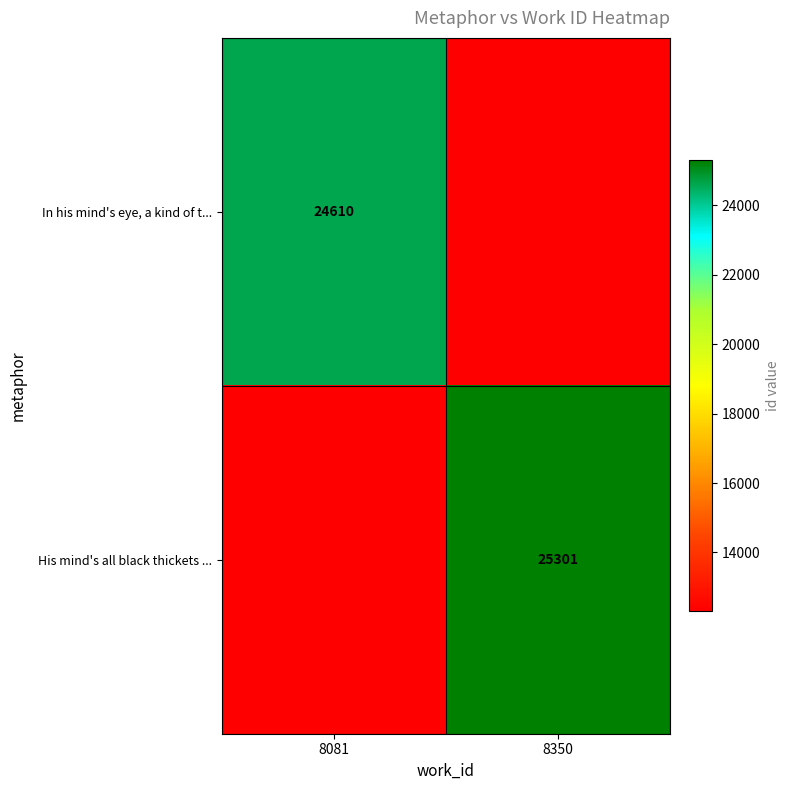

What is the maximum value shown in the chart?

25301